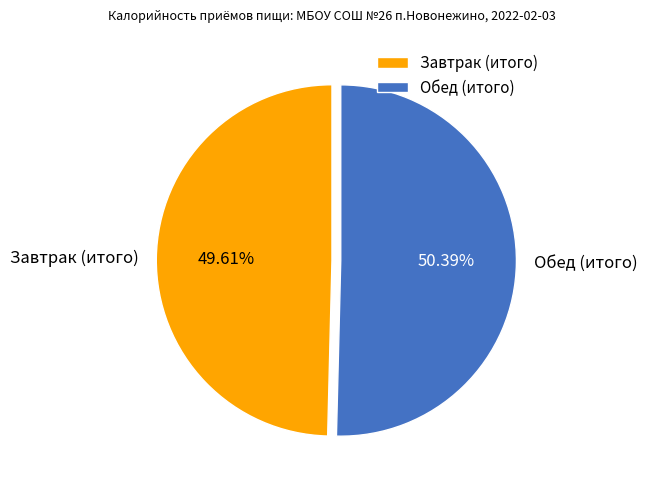

How much of the chart is everything except Завтрак (итого)?

50.4%